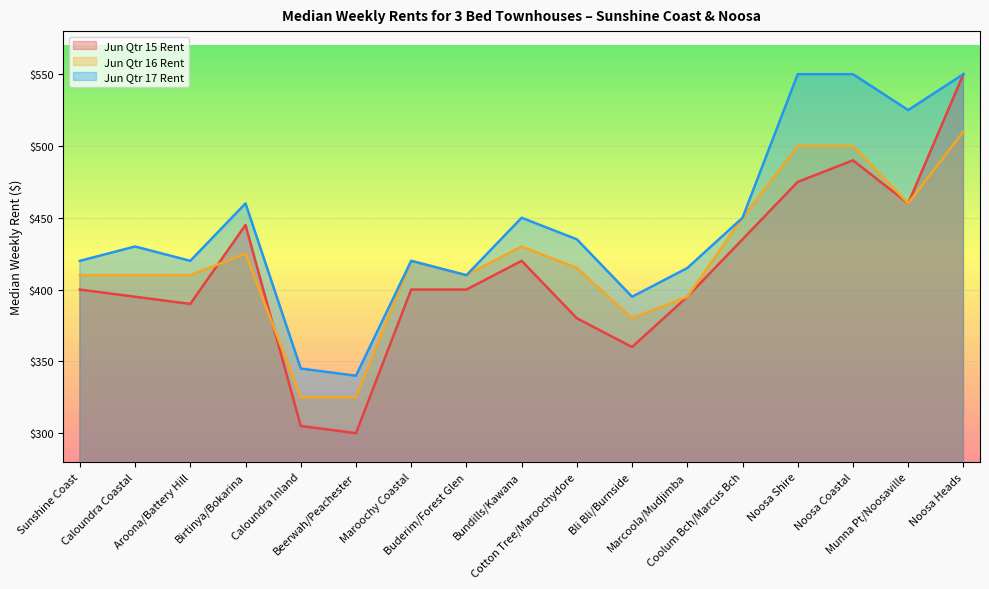

What is the lowest value of the Jun Qtr 15 Rent series?

300